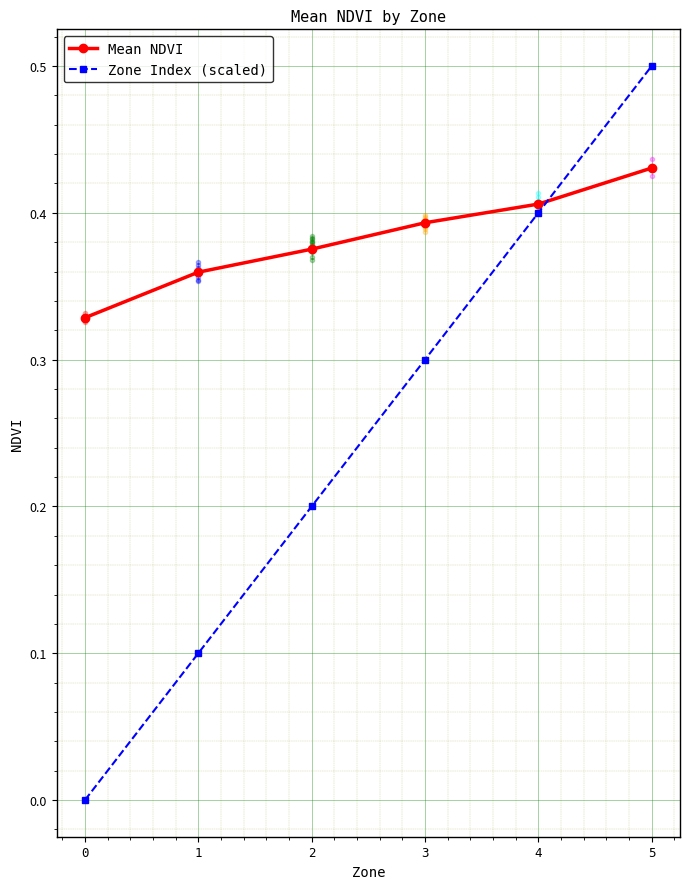

What is the sum of the Mean NDVI values at 0 and 1?

0.7